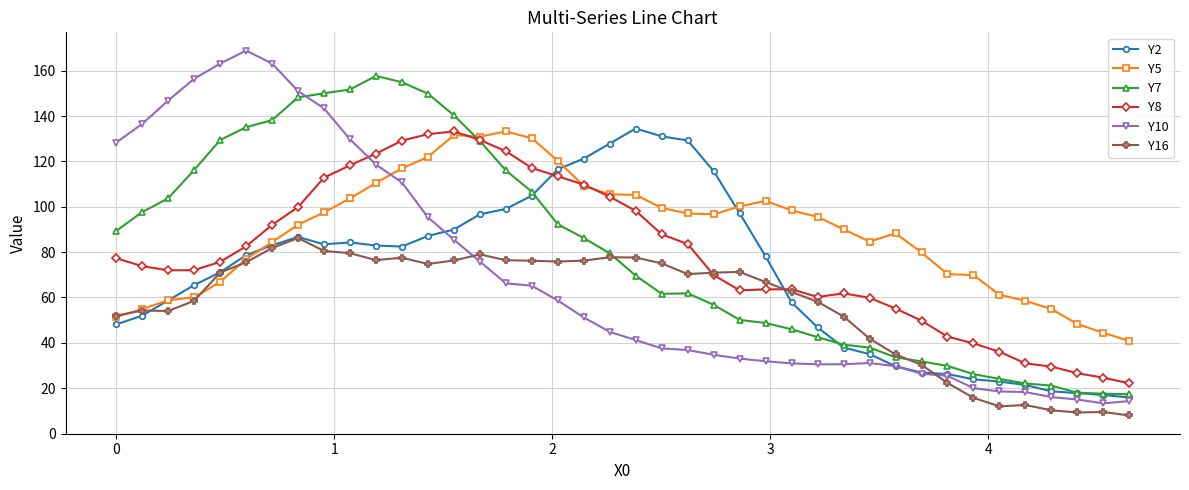

Which series has the widest spread of values?

Y10